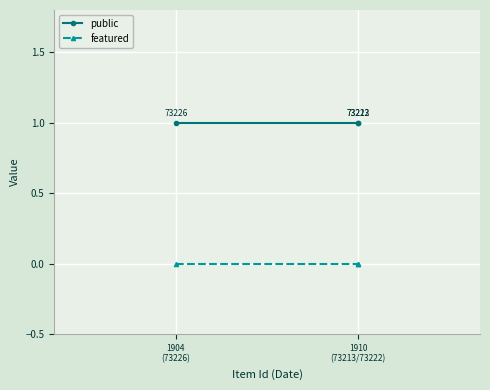

Rank the series at 1910 (73213/73222) from lowest to highest value.

featured, public